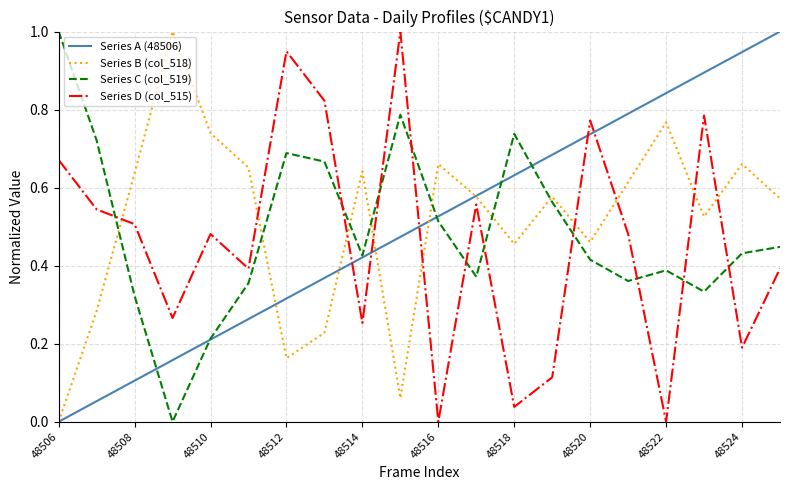

What is the greatest value displayed?

1.0